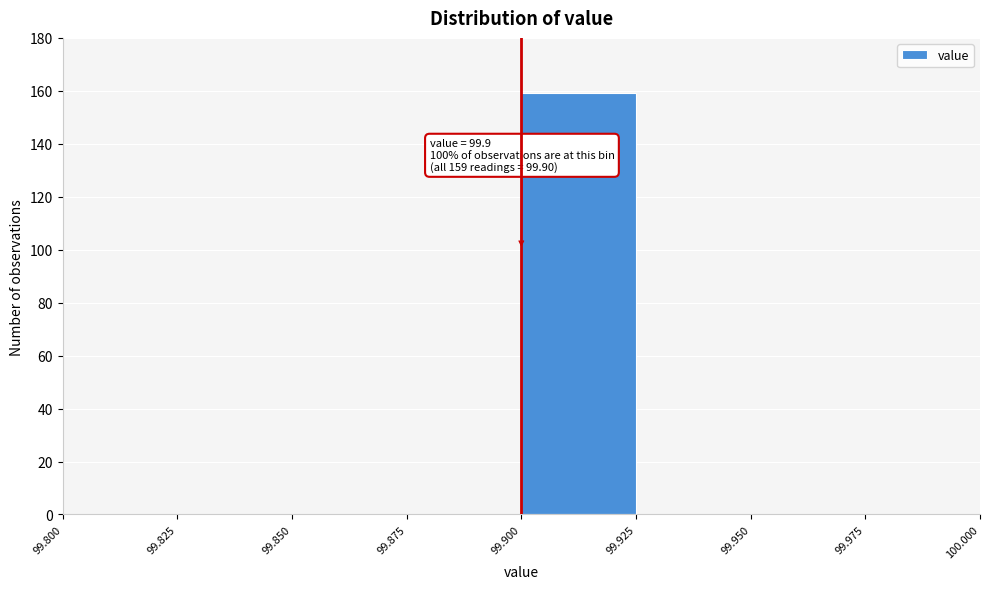

Which range on the x-axis has the tallest bar?

99.900 to 99.925